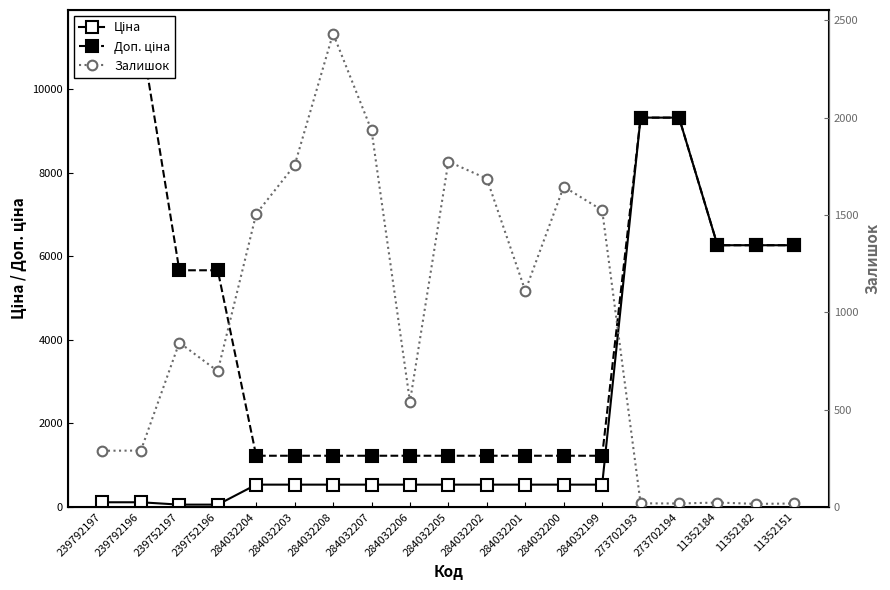

The Ціна series shows 6266.7 at 11352184. True or false?

True